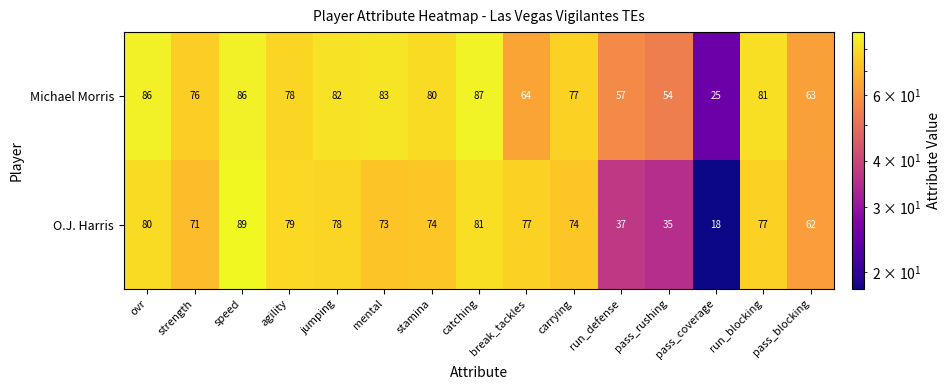

What is the difference between the highest and lowest values at carrying?

3